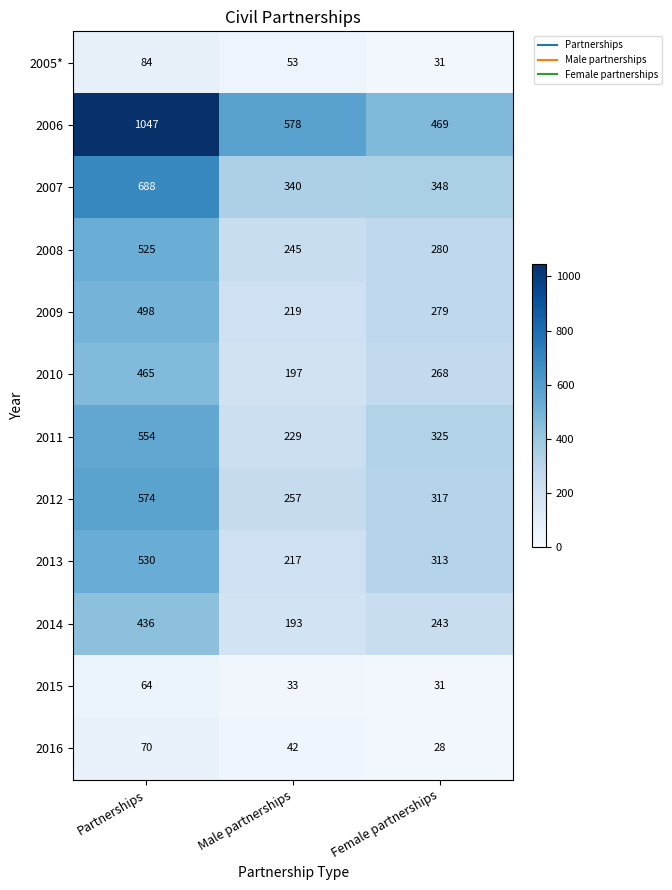

Which series changed the most between Male partnerships and Female partnerships?

2006